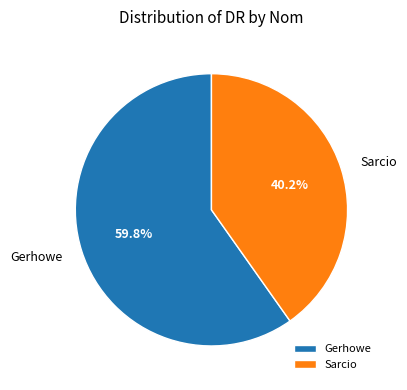

Combined, do Gerhowe and Sarcio account for over 50%?

Yes